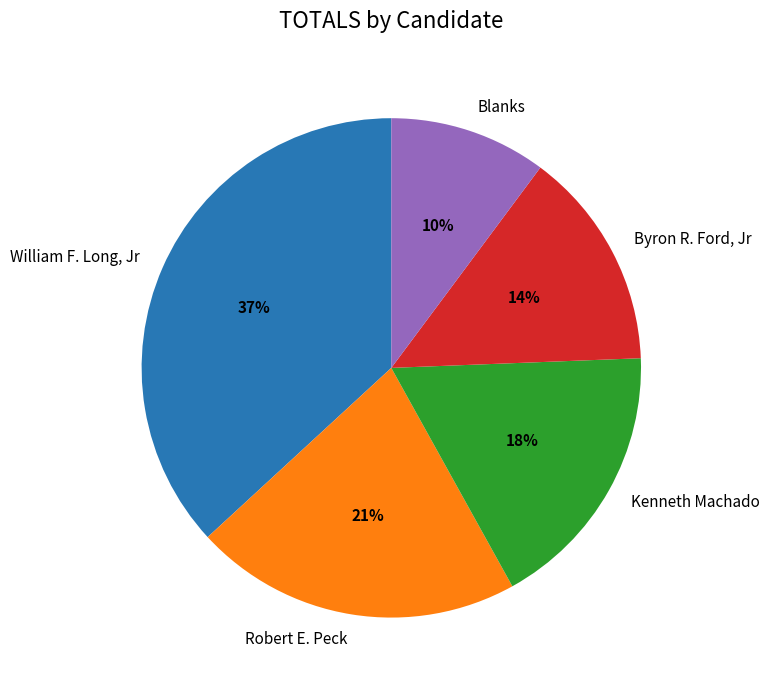

Which has a higher value, Kenneth Machado or Blanks?

Kenneth Machado